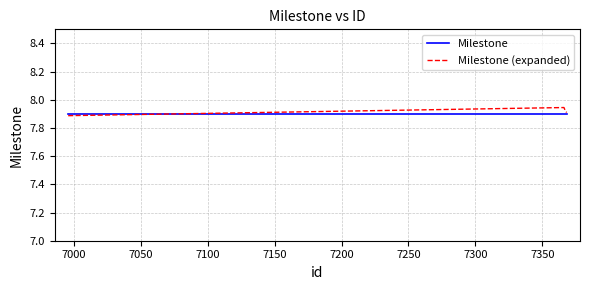

At how many categories does at least one series exceed 7?

4